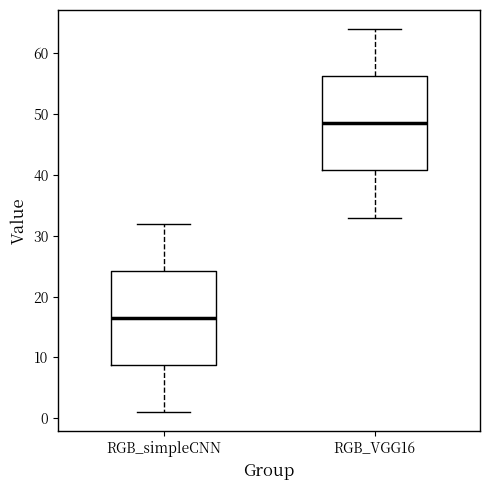

Where does the median line of the box for RGB_simpleCNN sit on the y-axis? The values are not printed on the chart, so give them approximately, as read against the axis.

17